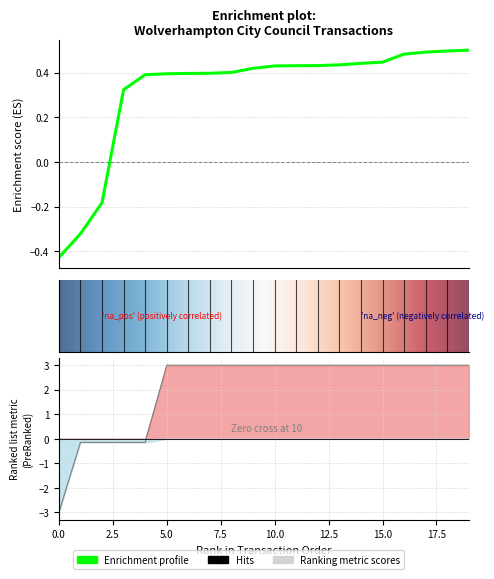

True or false: the data shows -0.2 at 11/07/2018.

False